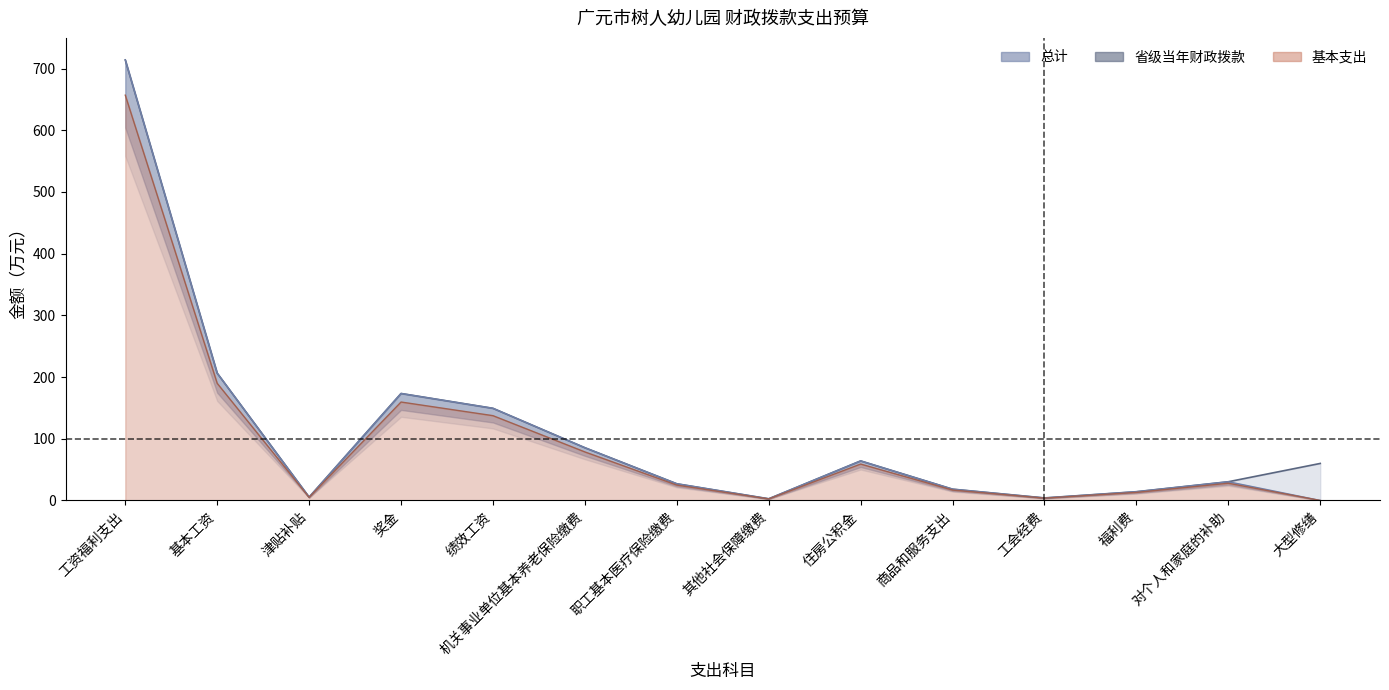

What is the average value of the 省级当年财政拨款 series?

98.2